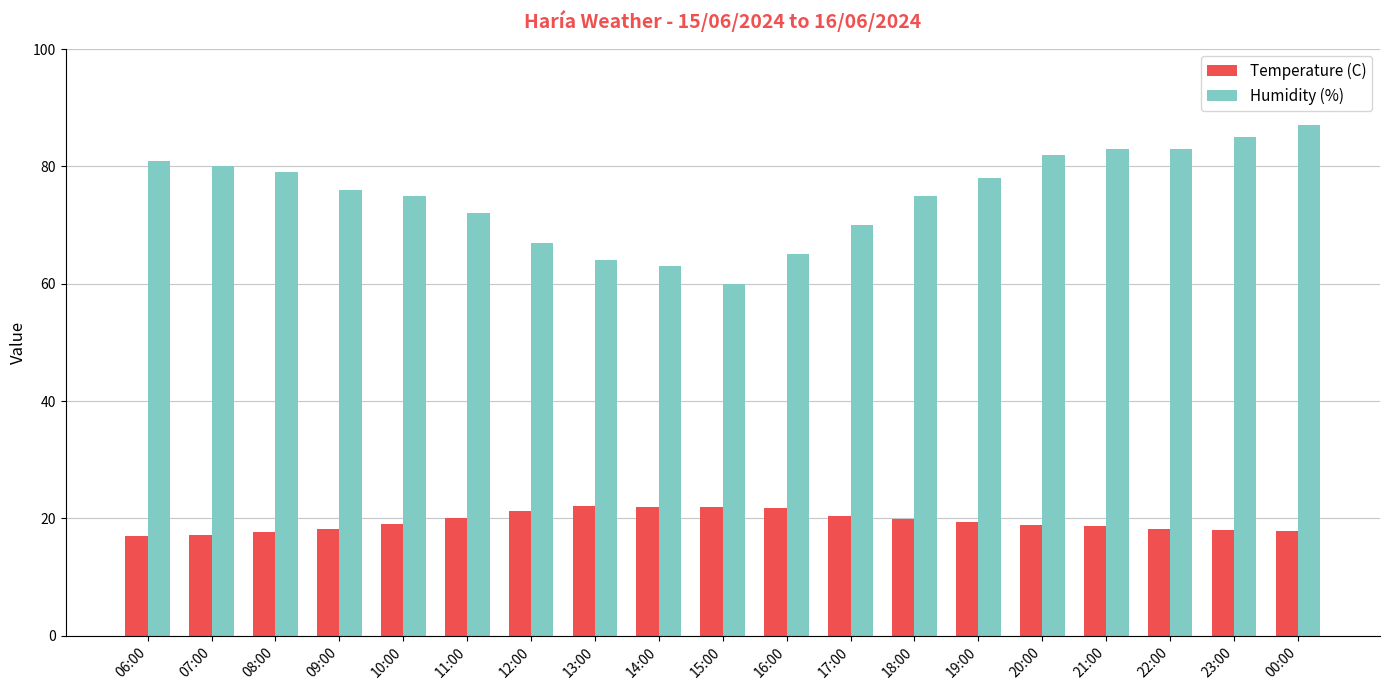

Count the number of categories in the chart.

19